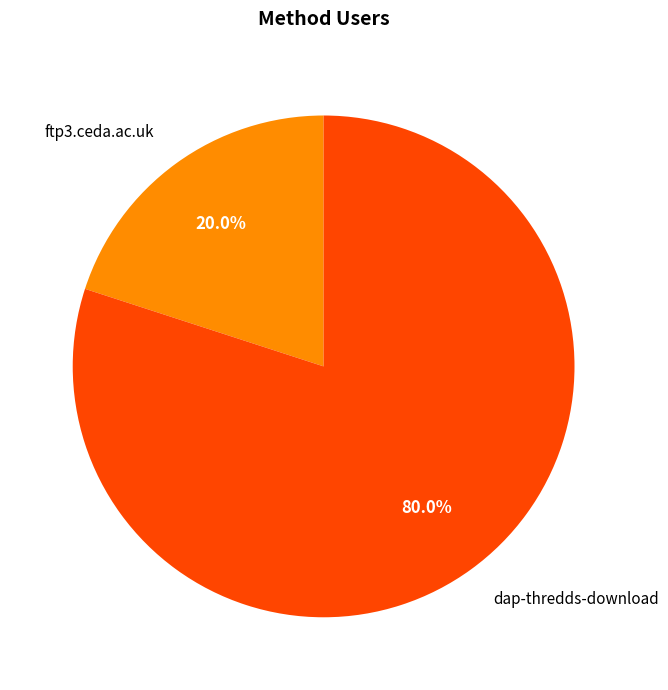

Do ftp3.ceda.ac.uk and dap-thredds-download together represent more than half of the pie?

Yes